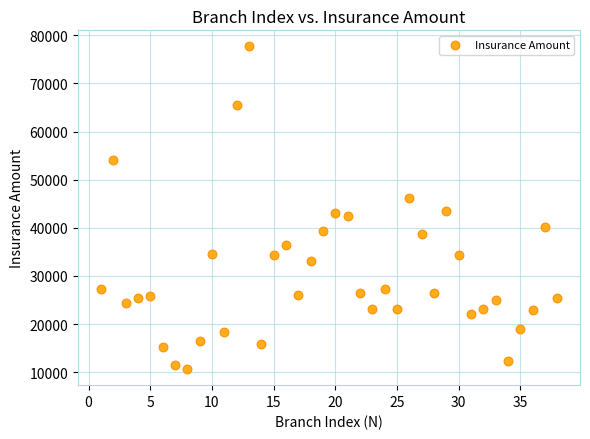

What is the range of X values (max minus min)?

37.0